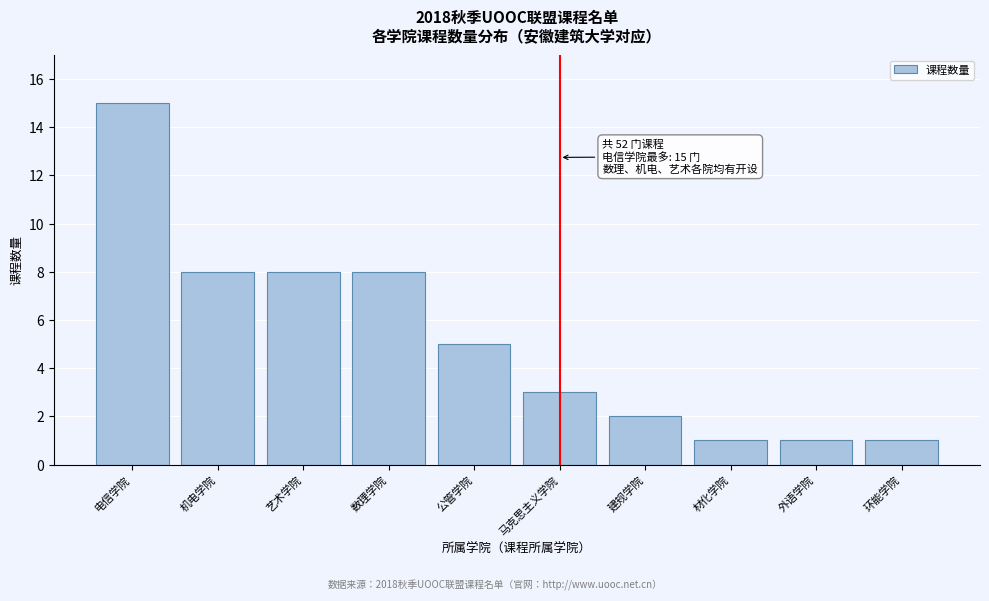

Reading left to right, extract all data points from this chart.

电信学院=15	机电学院=8	艺术学院=8	数理学院=8	公管学院=5	马克思主义学院=3	建规学院=2	材化学院=1	外语学院=1	环能学院=1